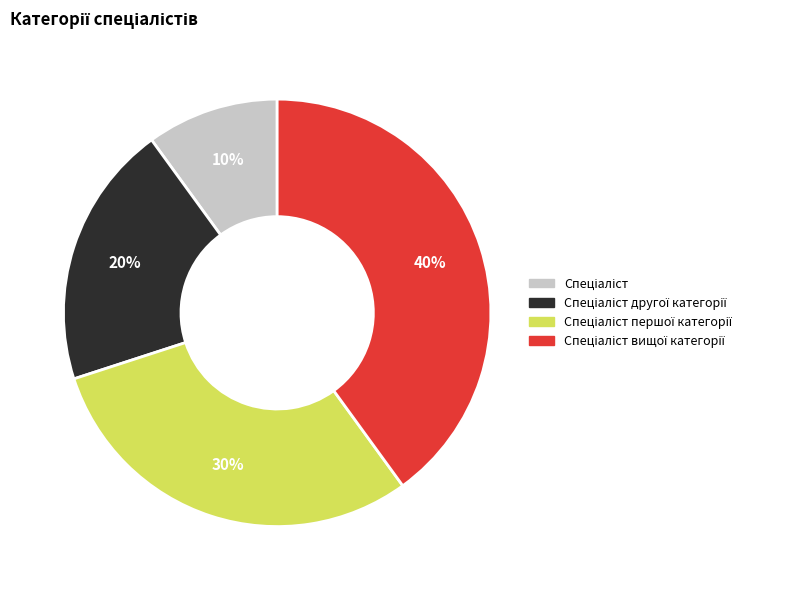

To the nearest percent, what is the difference between the largest and smallest slice percentages?

30%